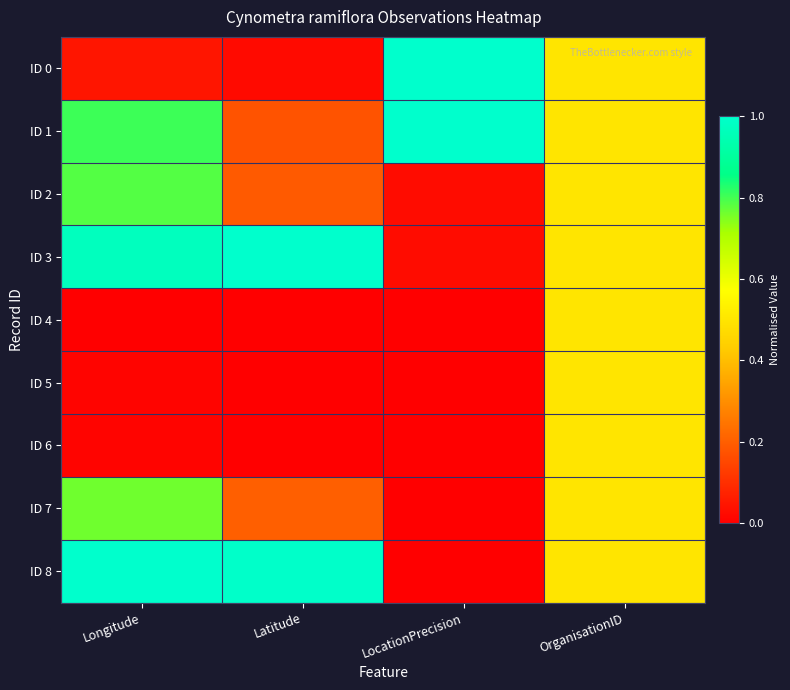

Which label corresponds to the smallest value in the chart?

Longitude